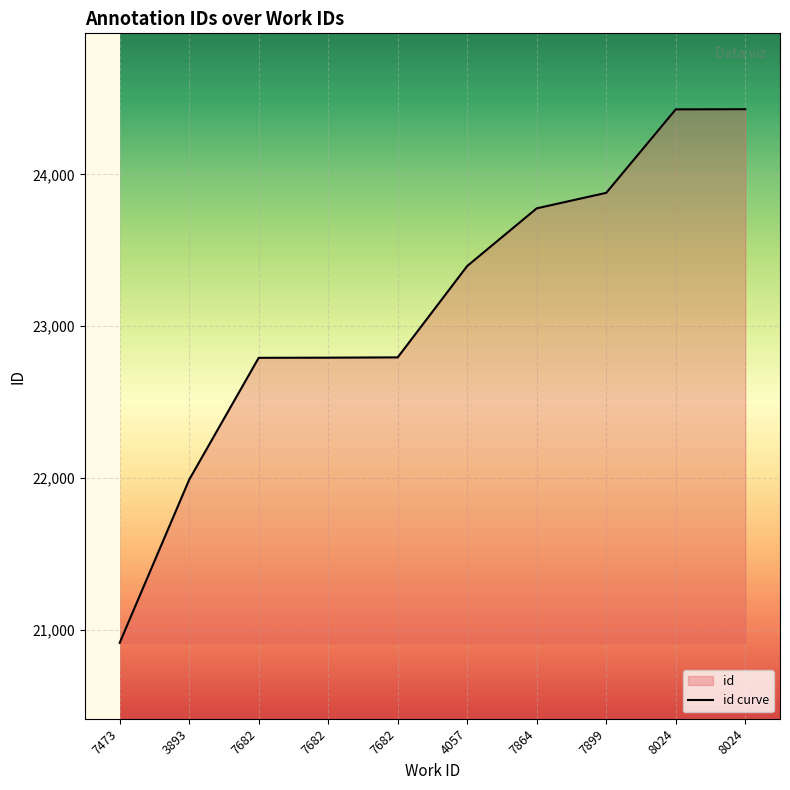

Does the chart display data point markers on the line(s)?

No